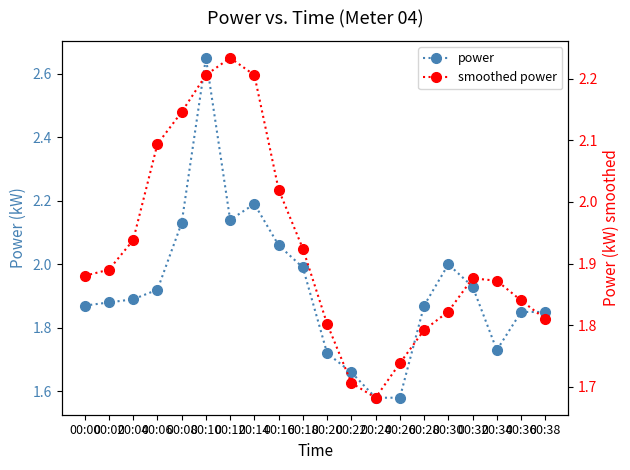

Between which two adjacent categories do power and smoothed power first intersect?

00:08 and 00:10